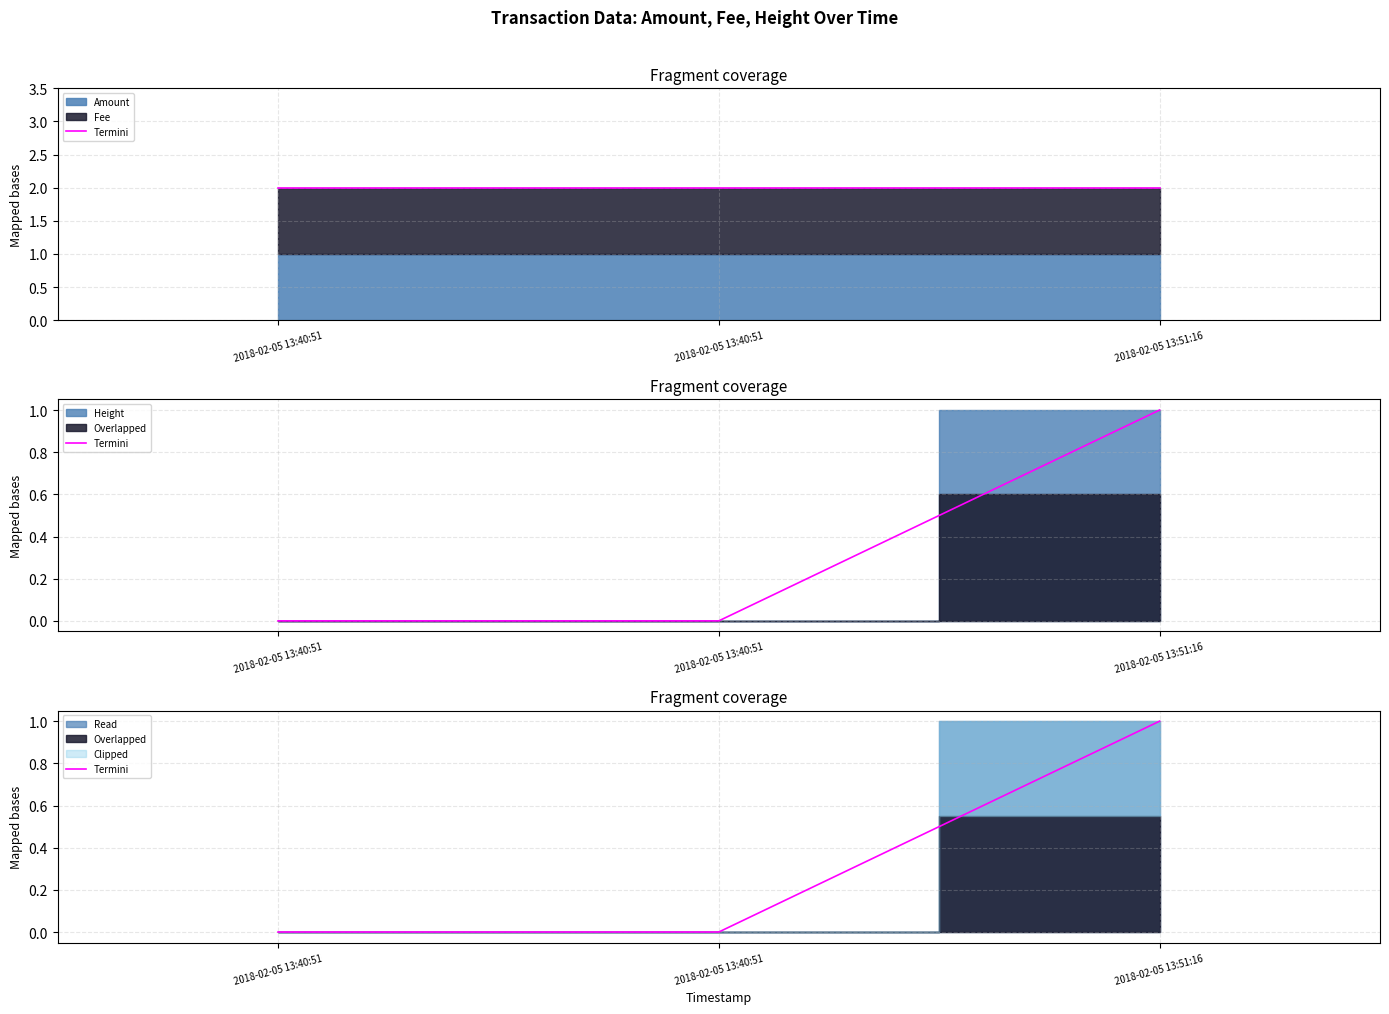

What is the sum of the values at 2018-02-05 13:51:16 and 2018-02-05 13:40:51?

1